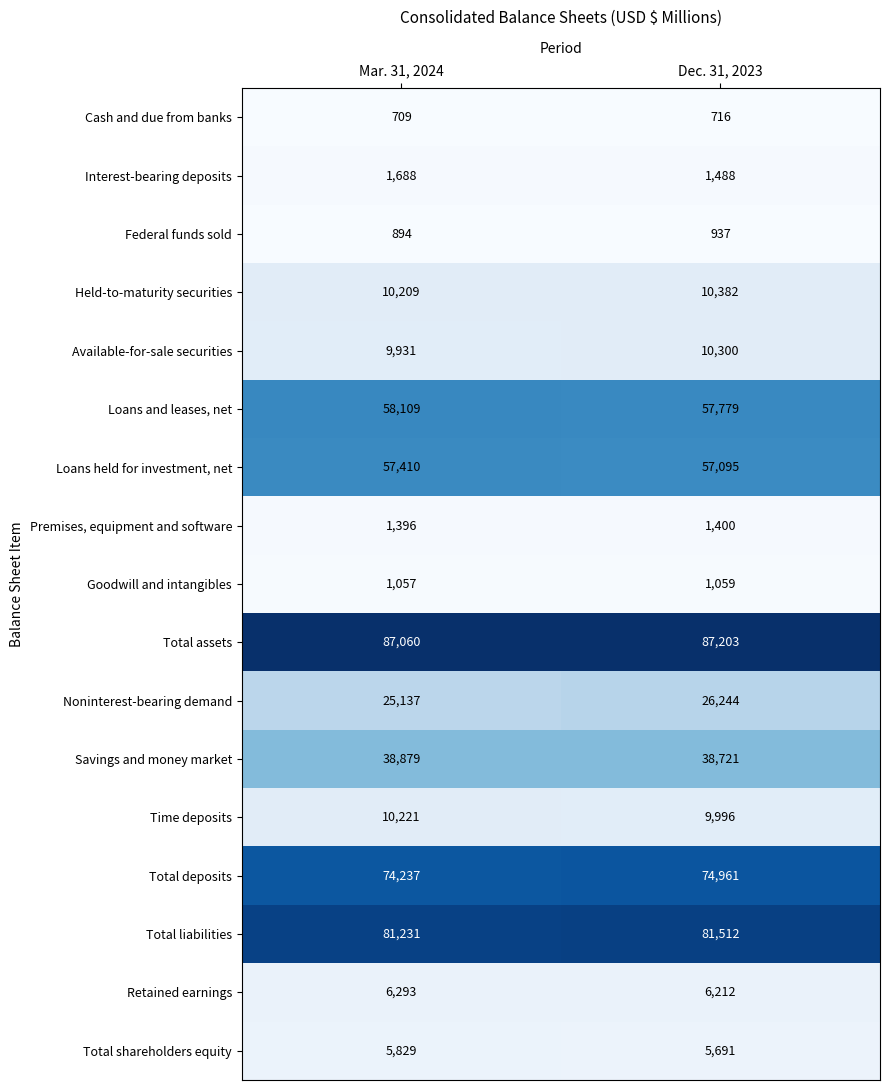

List the labels in order of Total liabilities value, largest first.

Dec. 31, 2023, Mar. 31, 2024